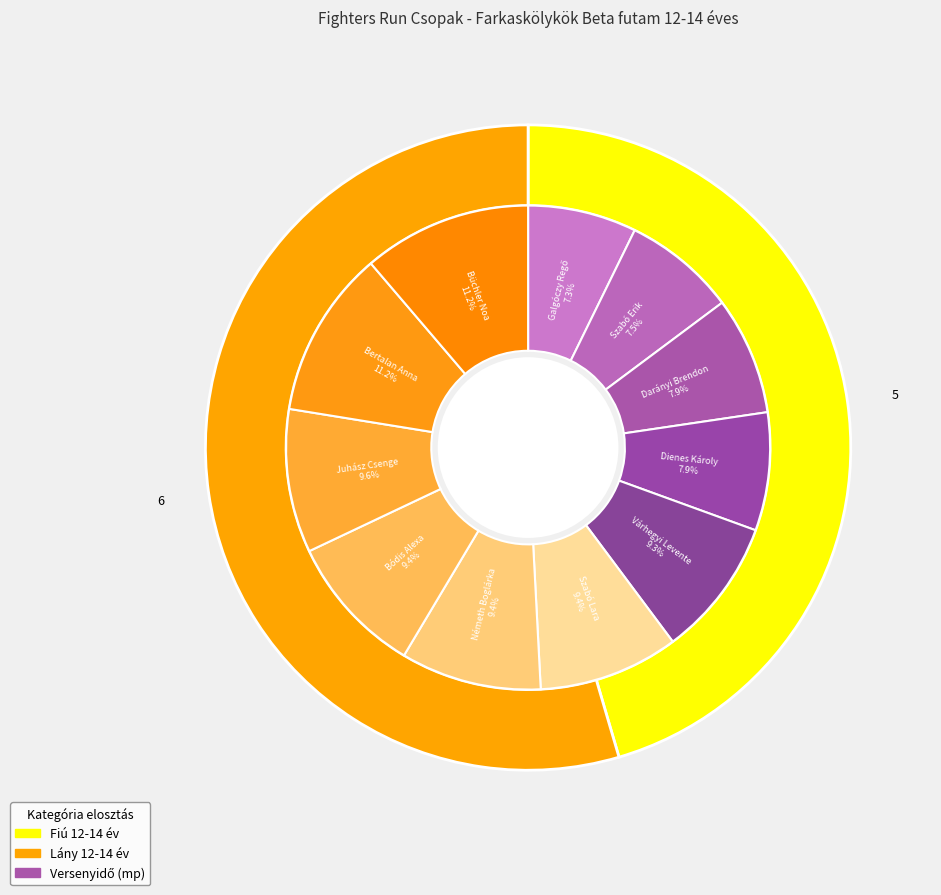

What is the total percentage of Fiú 12-14 év and Lány 12-14 év?

100.0%